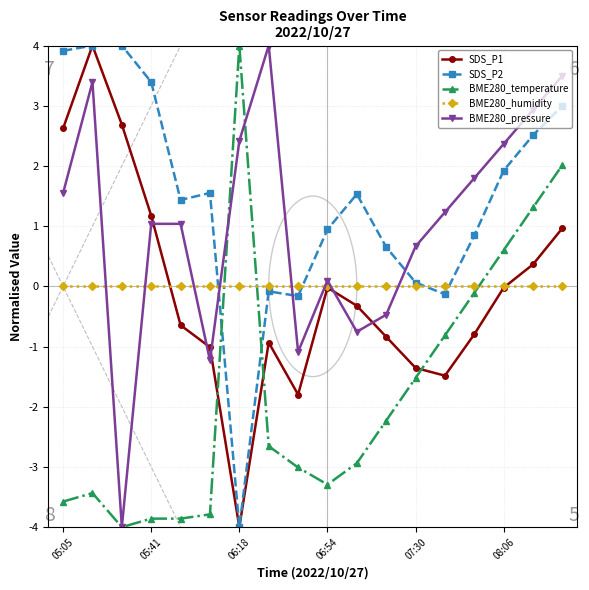

After their last crossing, which series has the higher values: SDS_P2 or BME280_pressure?

BME280_pressure